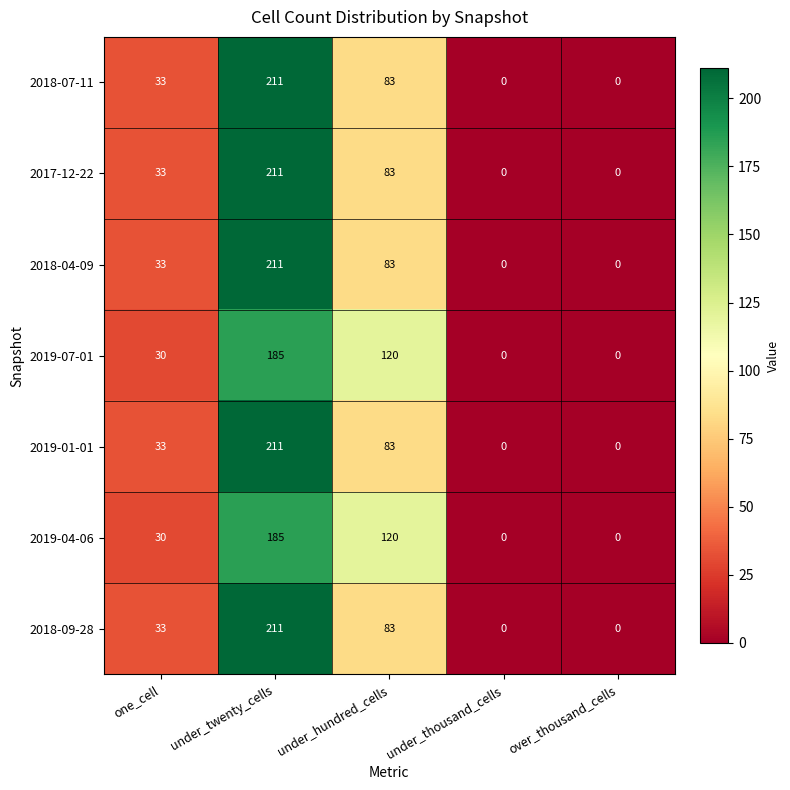

Where is 2019-07-01 nearest to the value 92?

under_hundred_cells